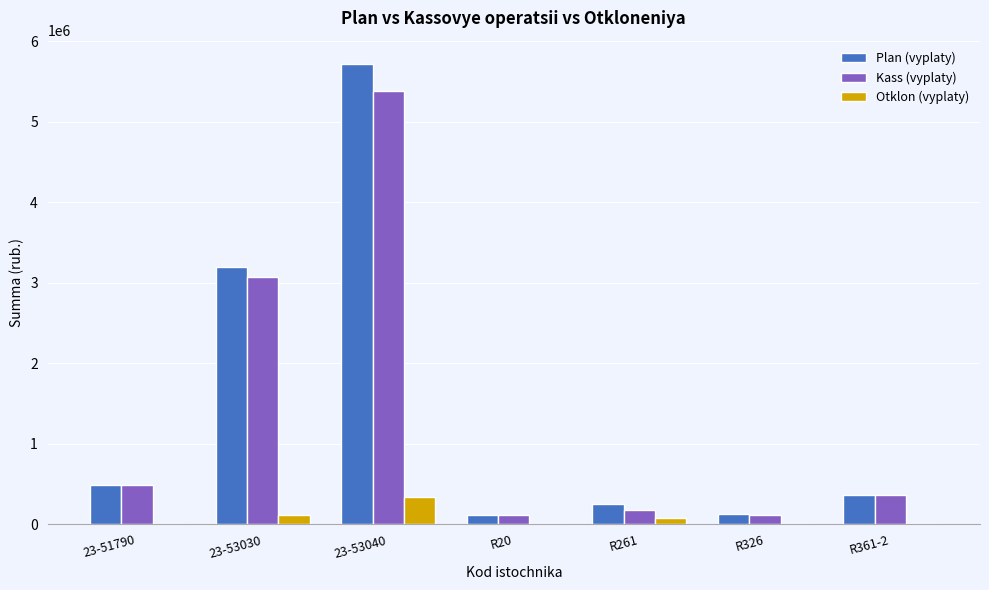

At which label does Kass (vyplaty) reach its peak?

23-53040